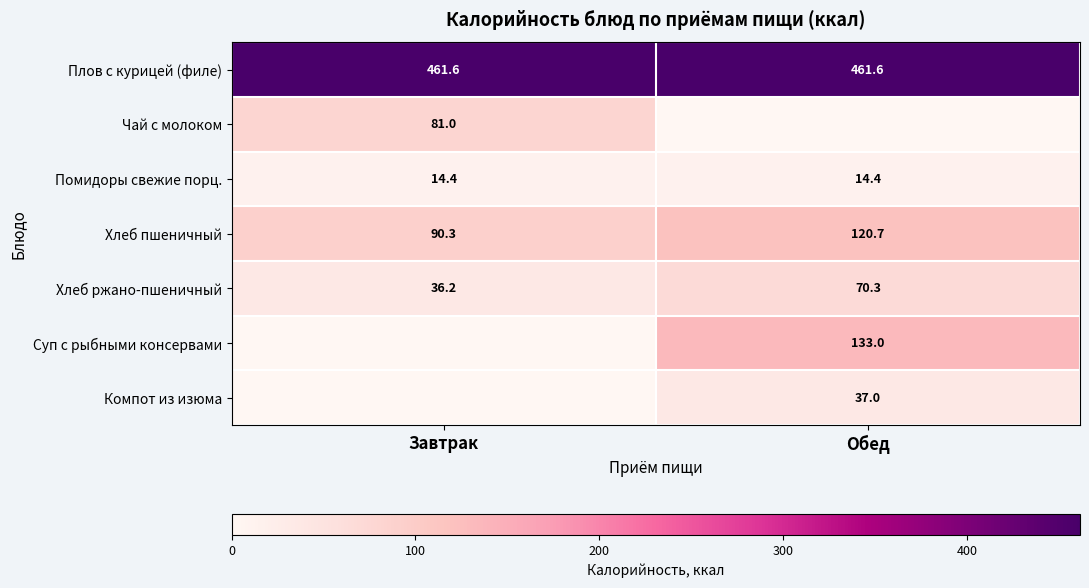

Is it true that Плов с курицей (филе) equals 652.2 at Обед?

False